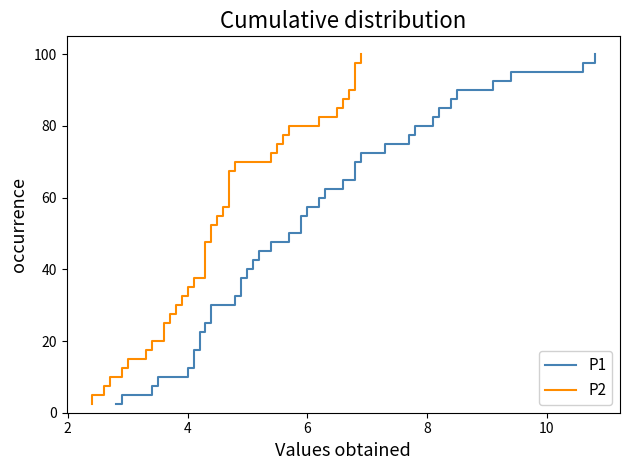

True or false: P1 and P2 intersect in this chart.

False